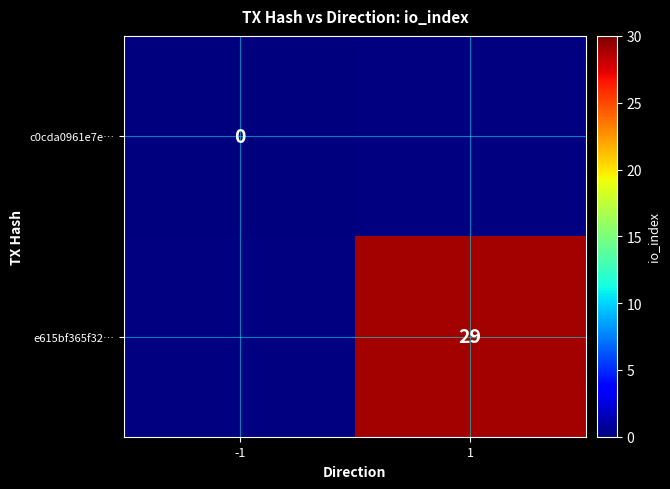

List the series in order of their peak value, lowest first.

c0cda0961e7e…, e615bf365f32…